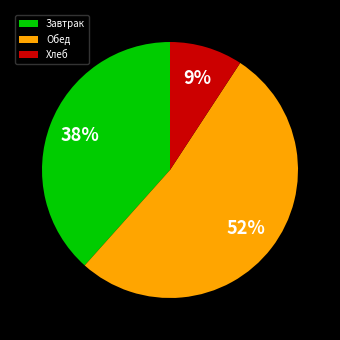

Is it true that Хлеб is 9% of the pie?

True